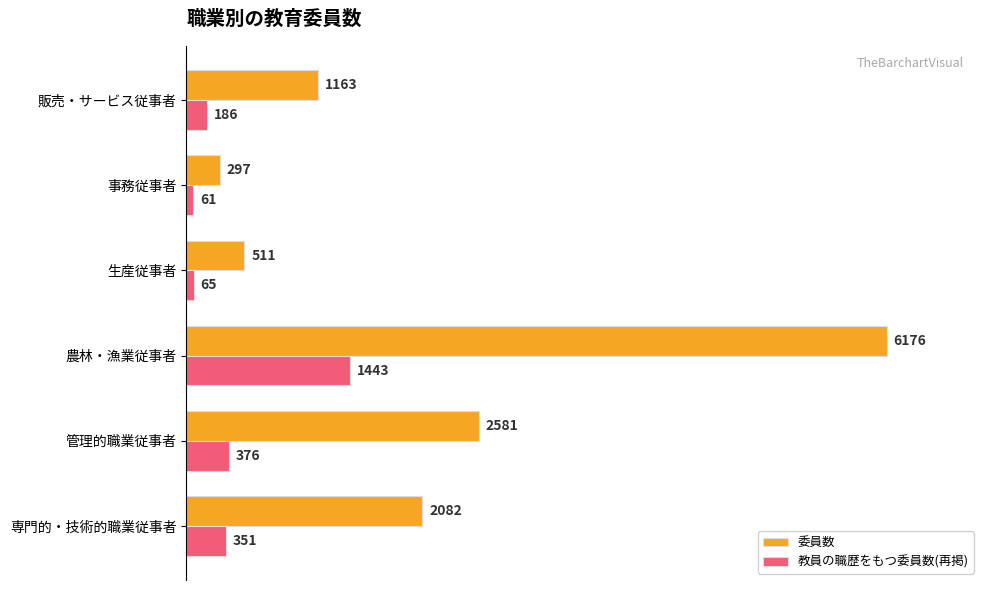

True or false: 教員の職歴をもつ委員数(再掲) has a value of 832 at 農林・漁業従事者.

False